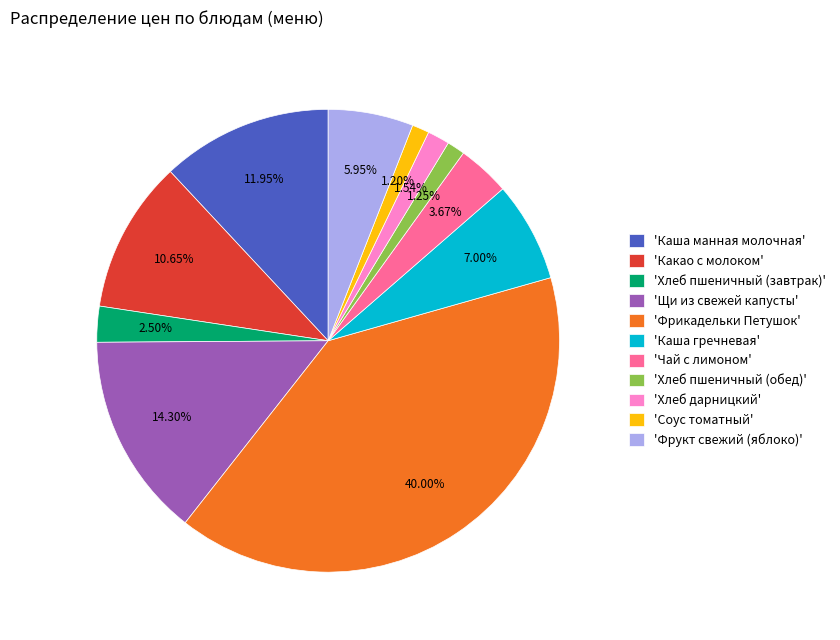

Is the sum of 'Щи из свежей капусты' and 'Фрукт свежий (яблоко)' greater than half?

No